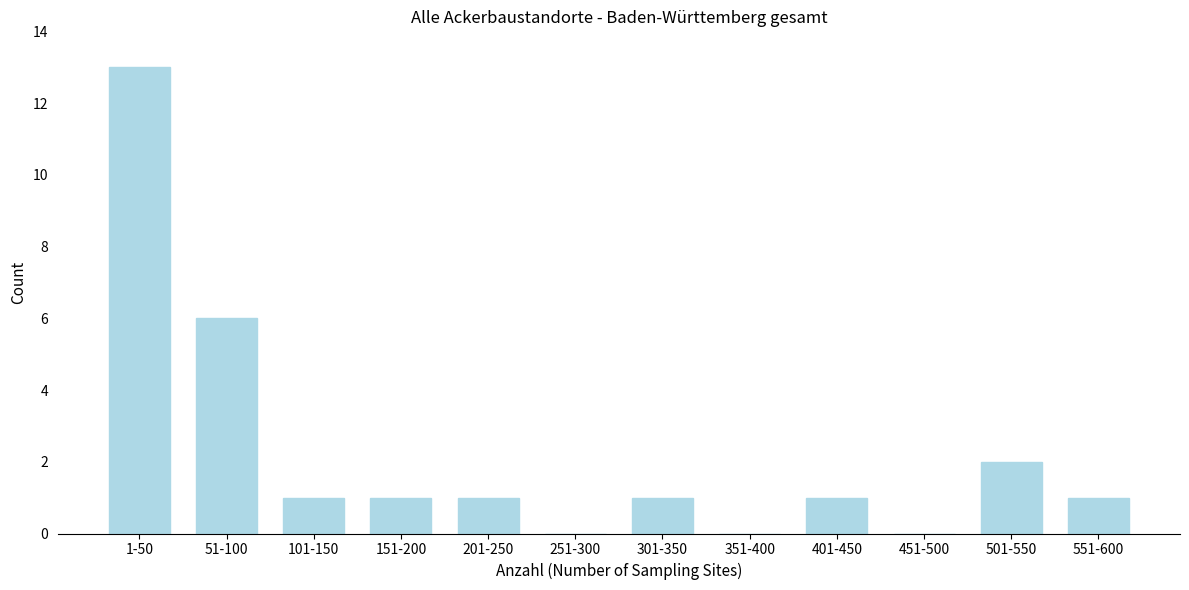

Reading right to left, list all the values displayed in this chart.

551-600=1	501-550=2	451-500=0	401-450=1	351-400=0	301-350=1	251-300=0	201-250=1	151-200=1	101-150=1	51-100=6	1-50=13